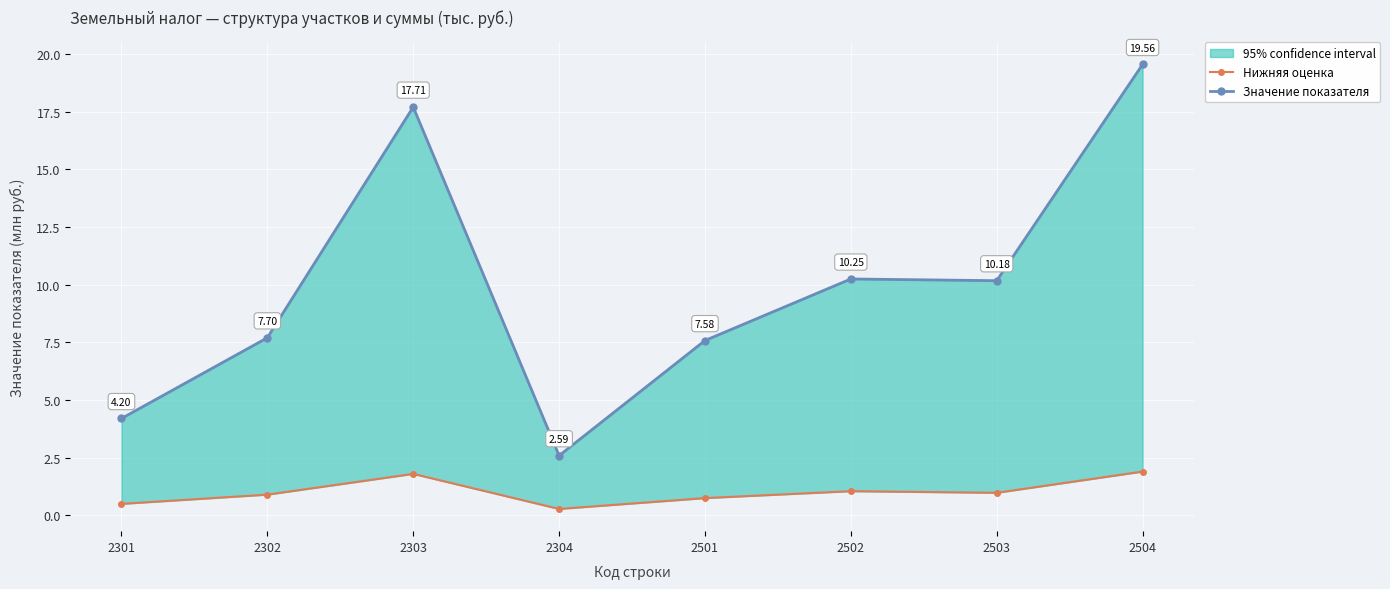

The value of Значение показателя at 2504 is 31.0. True or false?

False